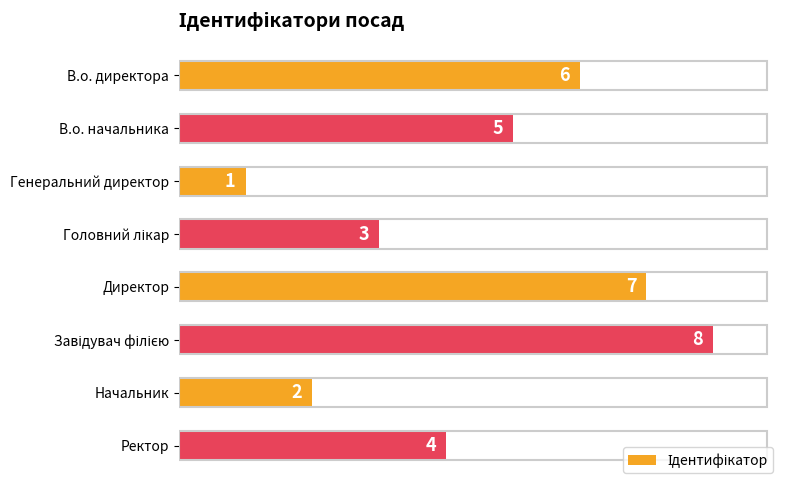

Between Директор and Генеральний директор, which is larger?

Директор